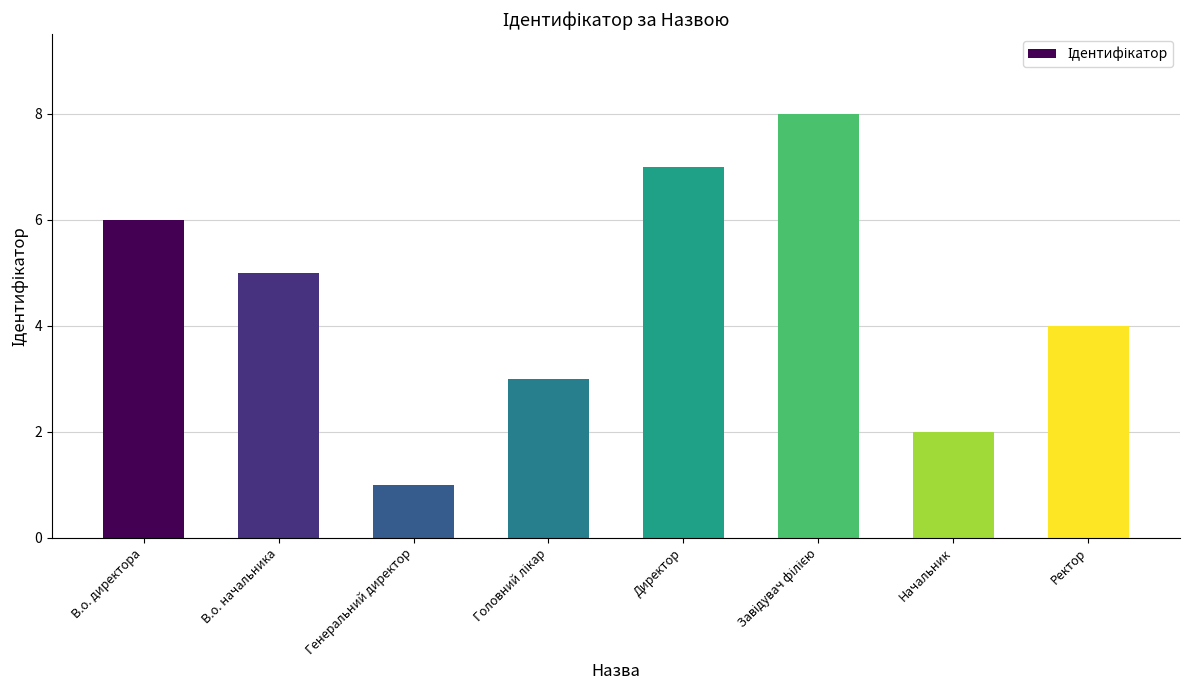

What is the sum of the values at Директор and Генеральний директор?

8